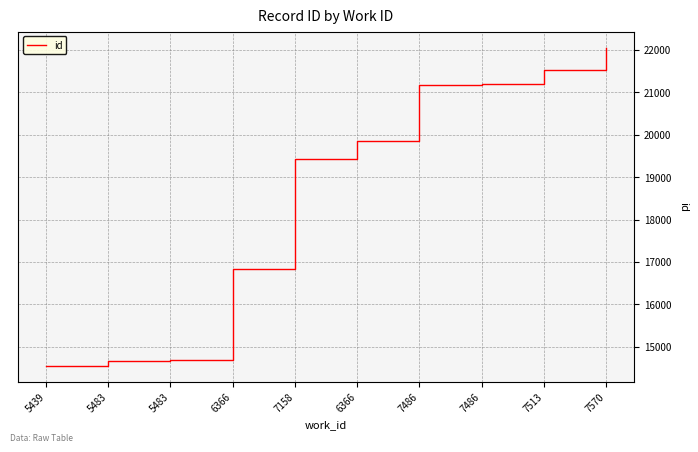

Rank the categories by value from highest to lowest.

7570, 7513, 7486, 7486, 6366, 7158, 6366, 5483, 5483, 5439